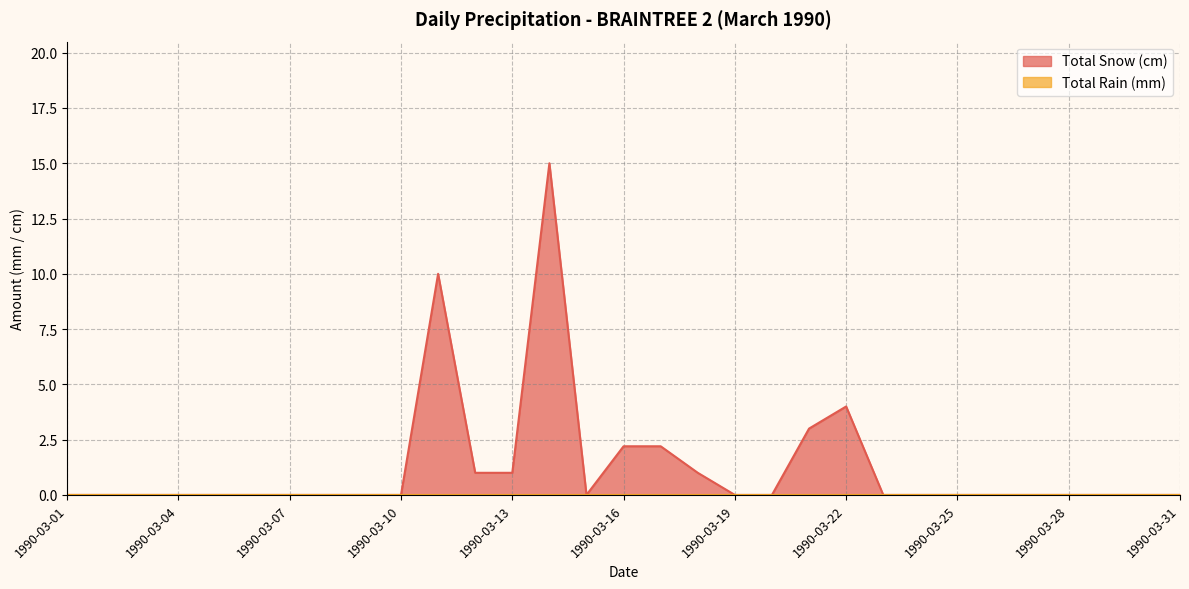

The value at 1990-03-26 is -5.5. True or false?

False